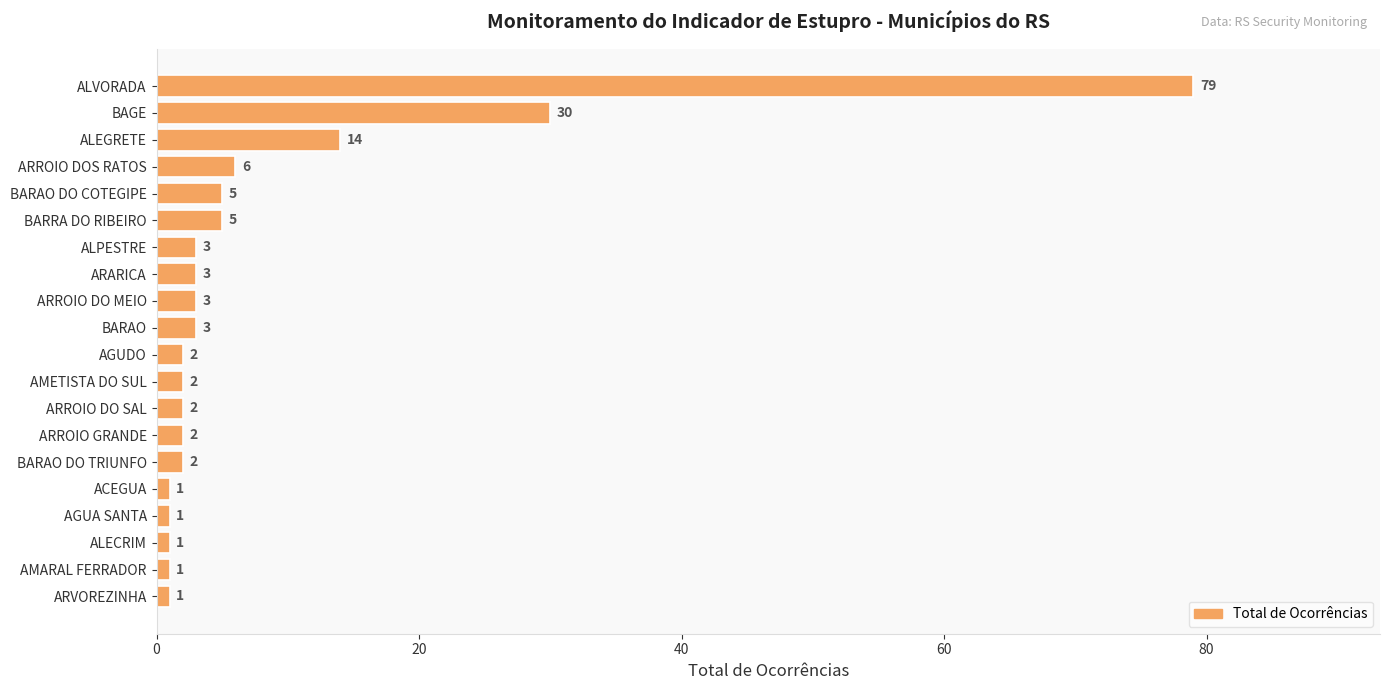

Where is the data nearest to the value 40?

BAGE